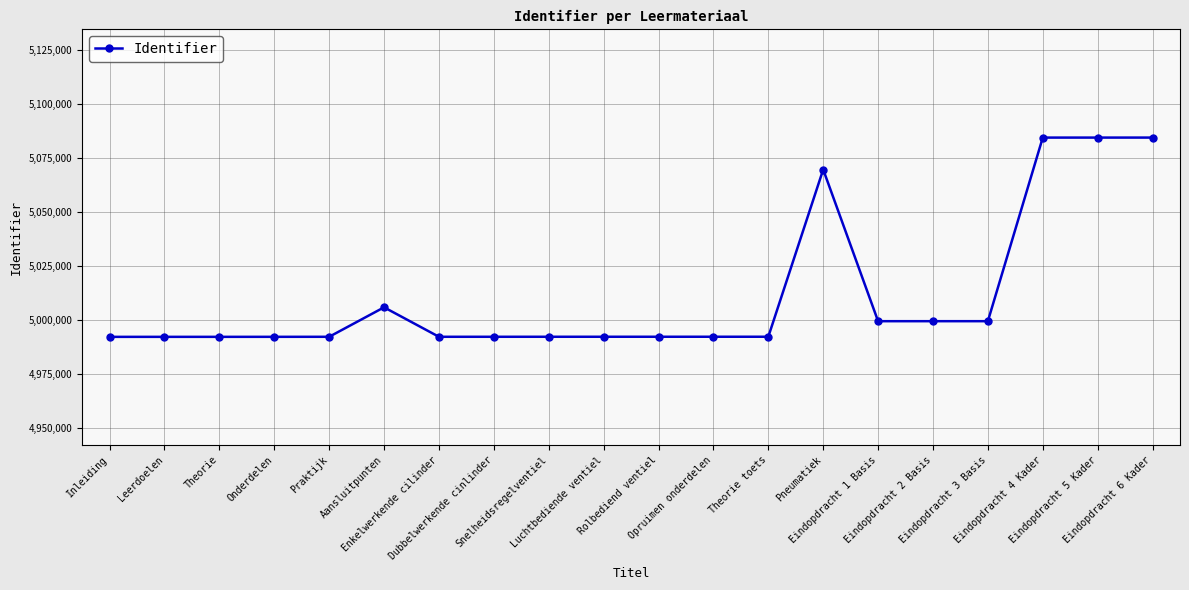

What is the ratio of the value at Eindopdracht 6 Kader to the value at Eindopdracht 5 Kader?

1.0